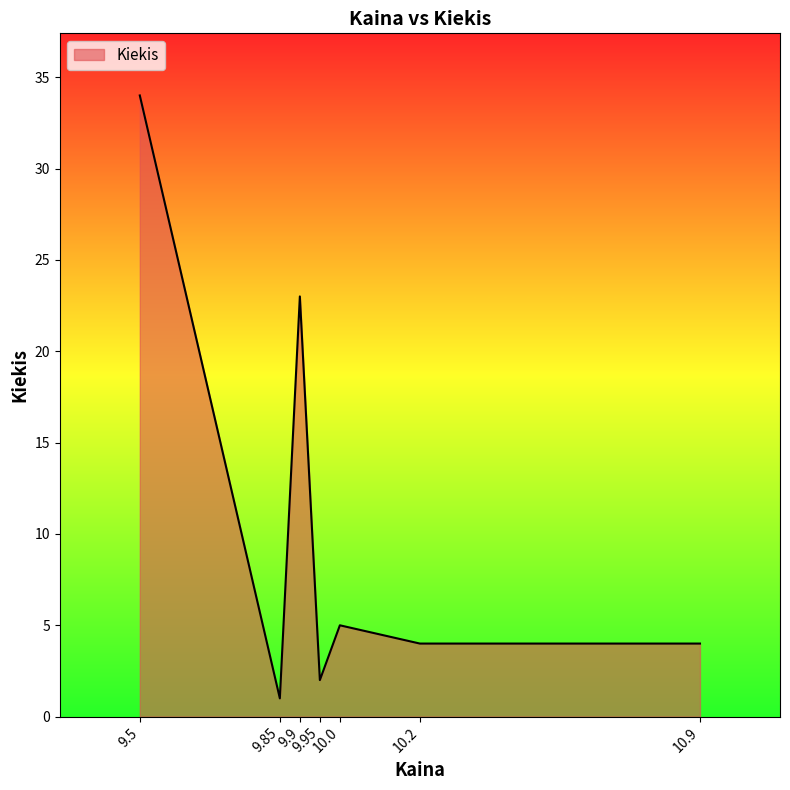

How many distinct data groups are displayed?

1